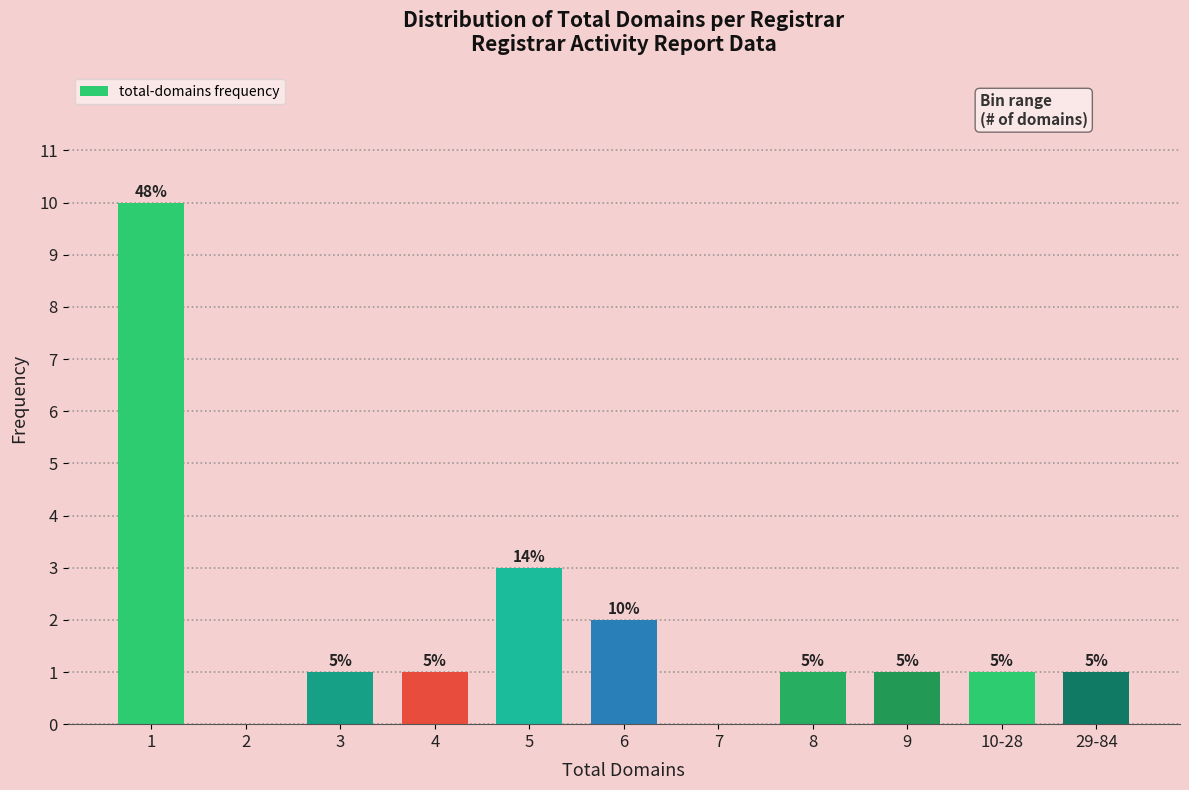

Are the bars horizontal?

No